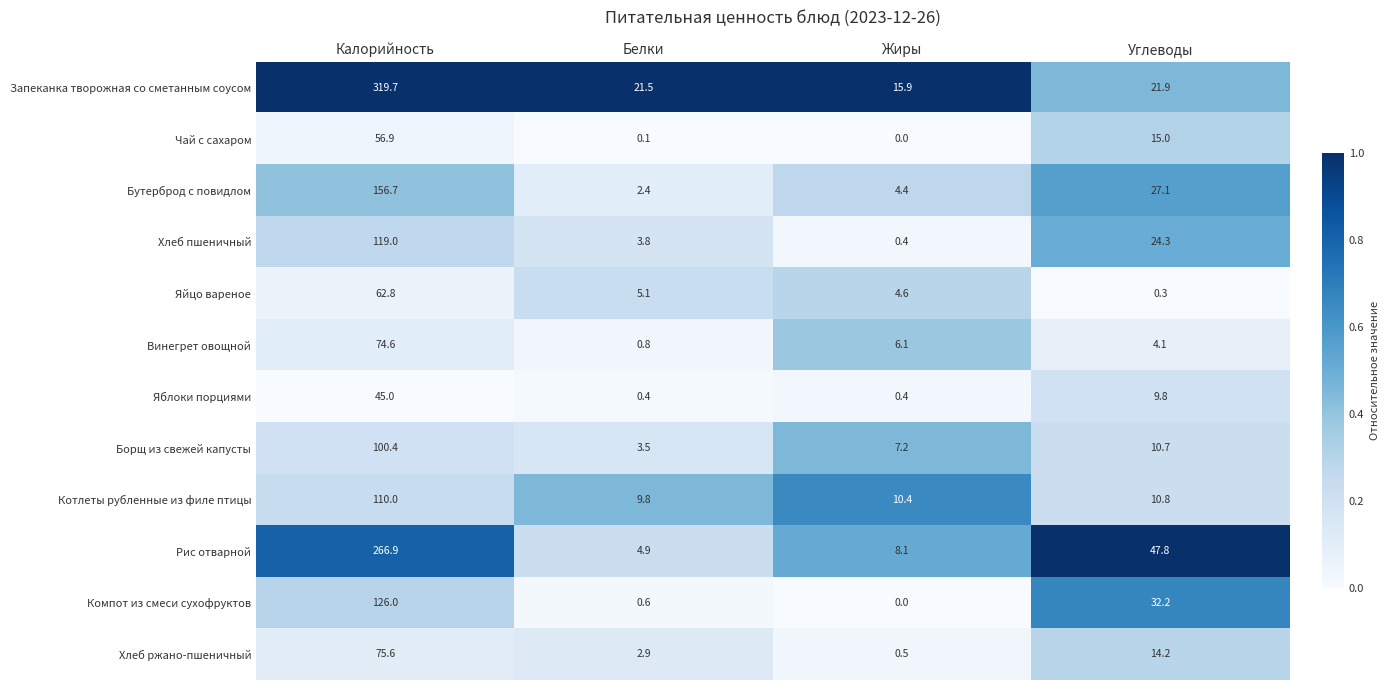

Which series changed the most between Калорийность and Углеводы?

Запеканка творожная со сметанным соусом